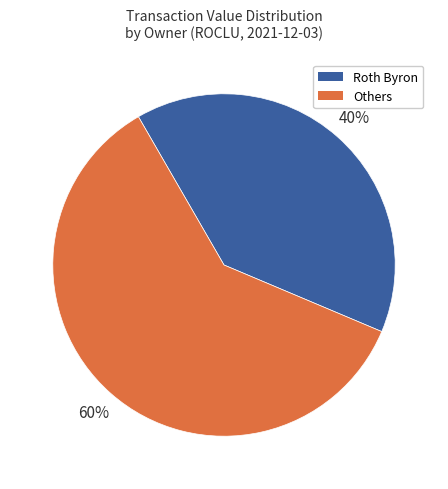

To the nearest percent, what is the average slice percentage?

50%